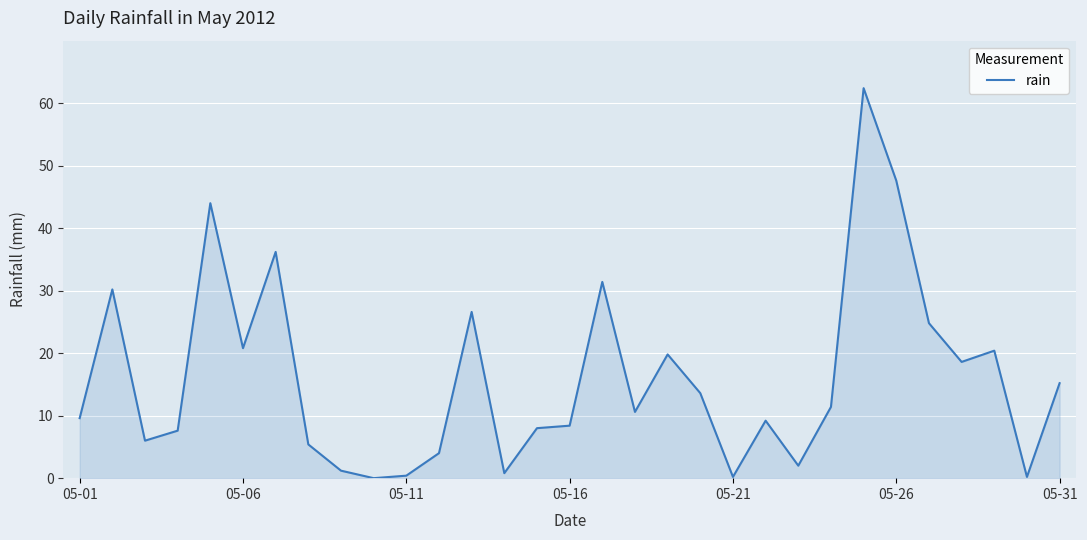

What is the difference between the maximum and minimum values?

62.4